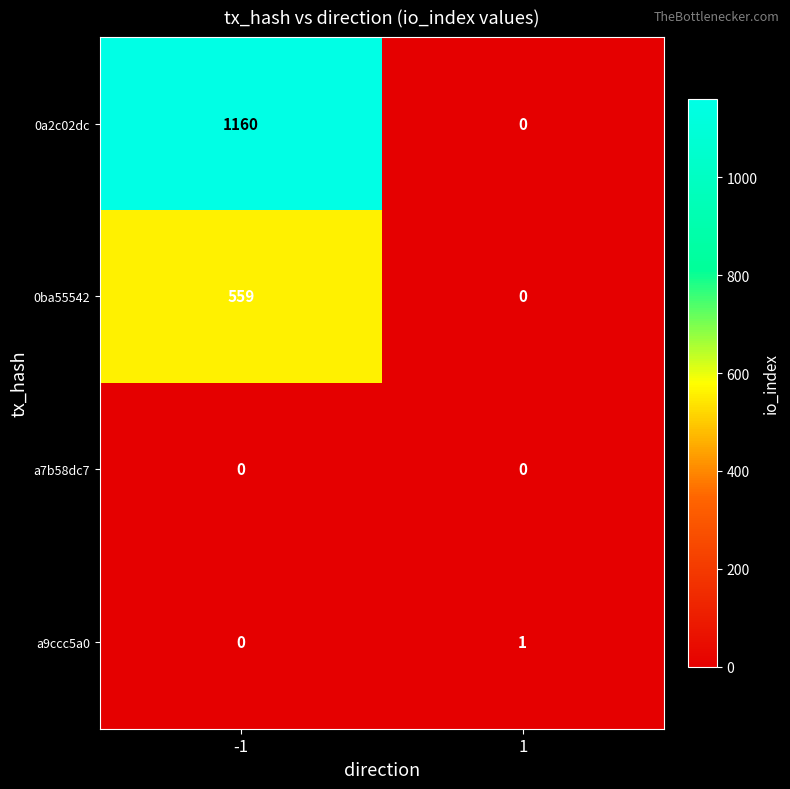

Rank the series by their maximum value, from lowest to highest.

a7b58dc7, a9ccc5a0, 0ba55542, 0a2c02dc